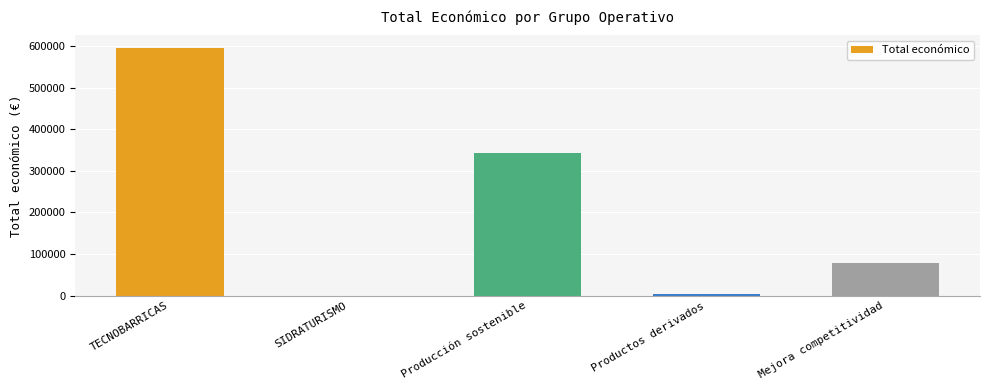

How many positive values are there?

4